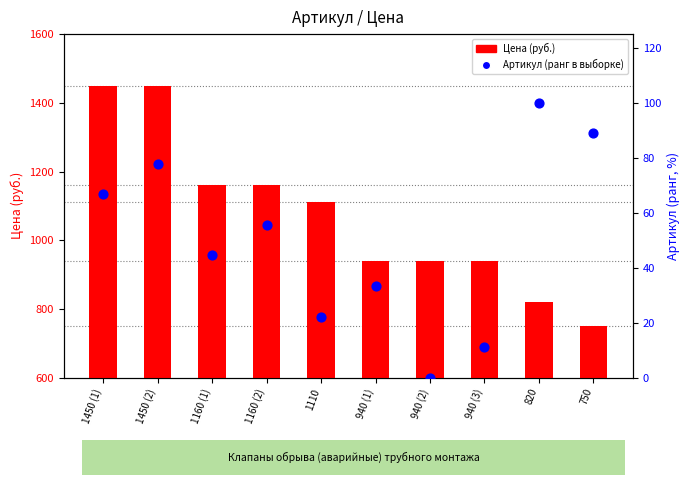

Which series contains the lowest Y value?

Артикул (ранг в выборке)